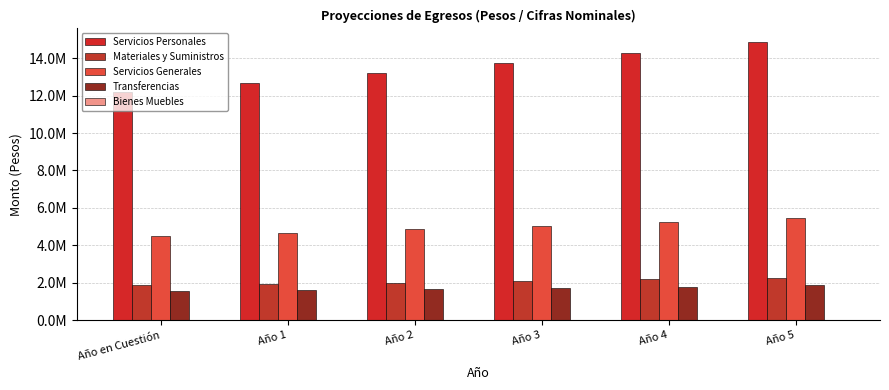

List the labels in order of Materiales y Suministros value, largest first.

Año 5, Año 4, Año 3, Año 2, Año 1, Año en Cuestión